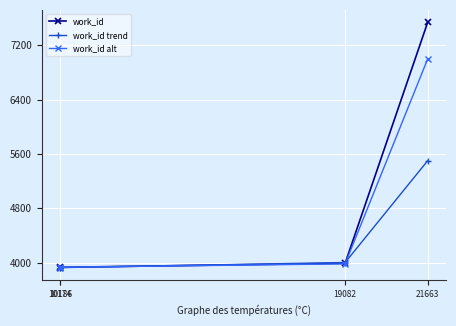

True or false: work_id trend has more than 0 interior local peaks.

False